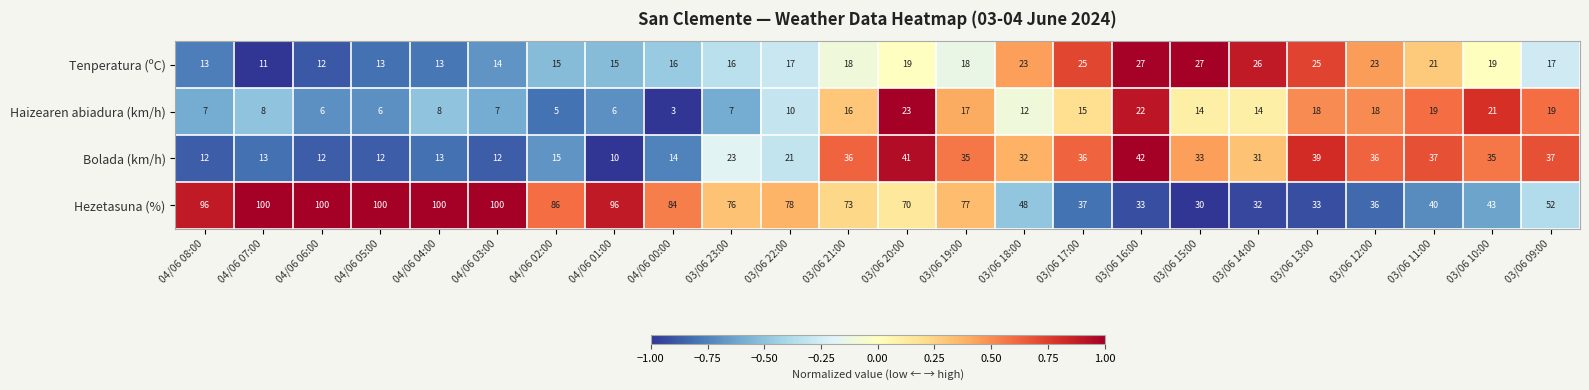

The Haizearen abiadura (km/h) series shows 28 at 03/06 21:00. True or false?

False